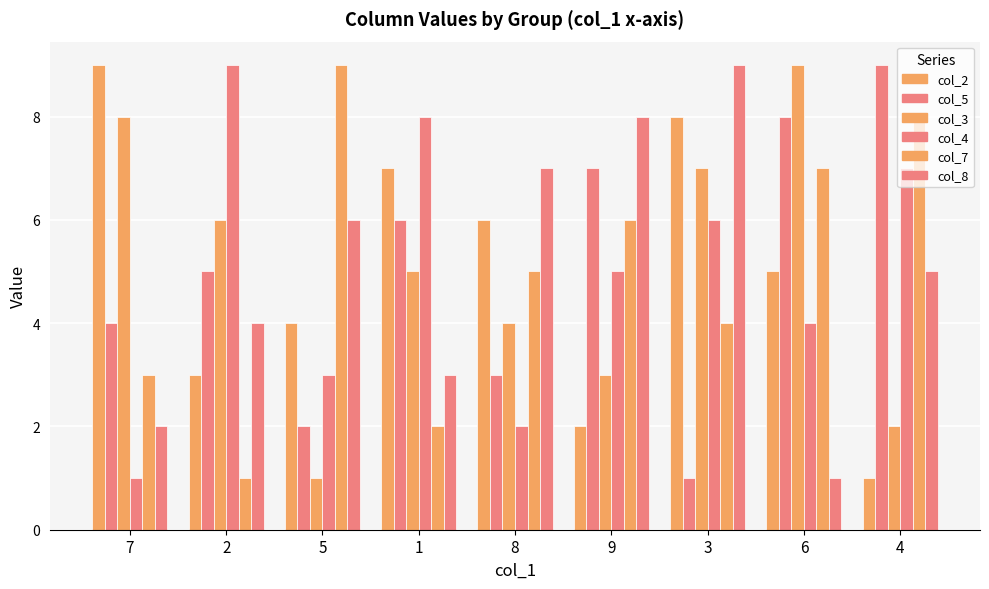

What is the total value across all series at 8?

27